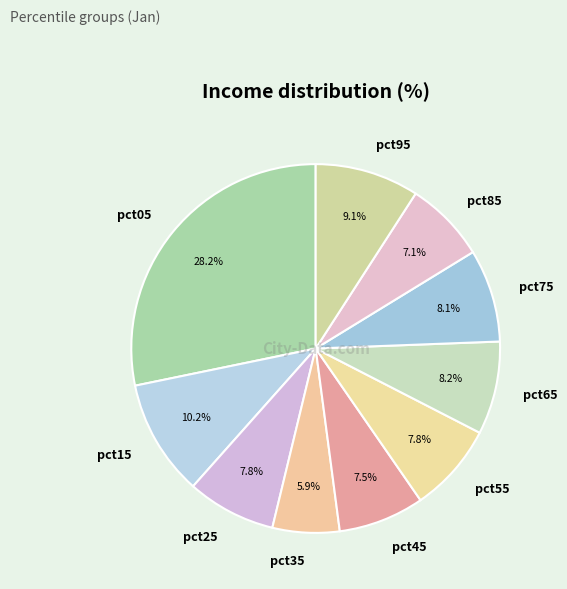

To the nearest percent, what is the combined percentage of pct85 and pct25?

15%